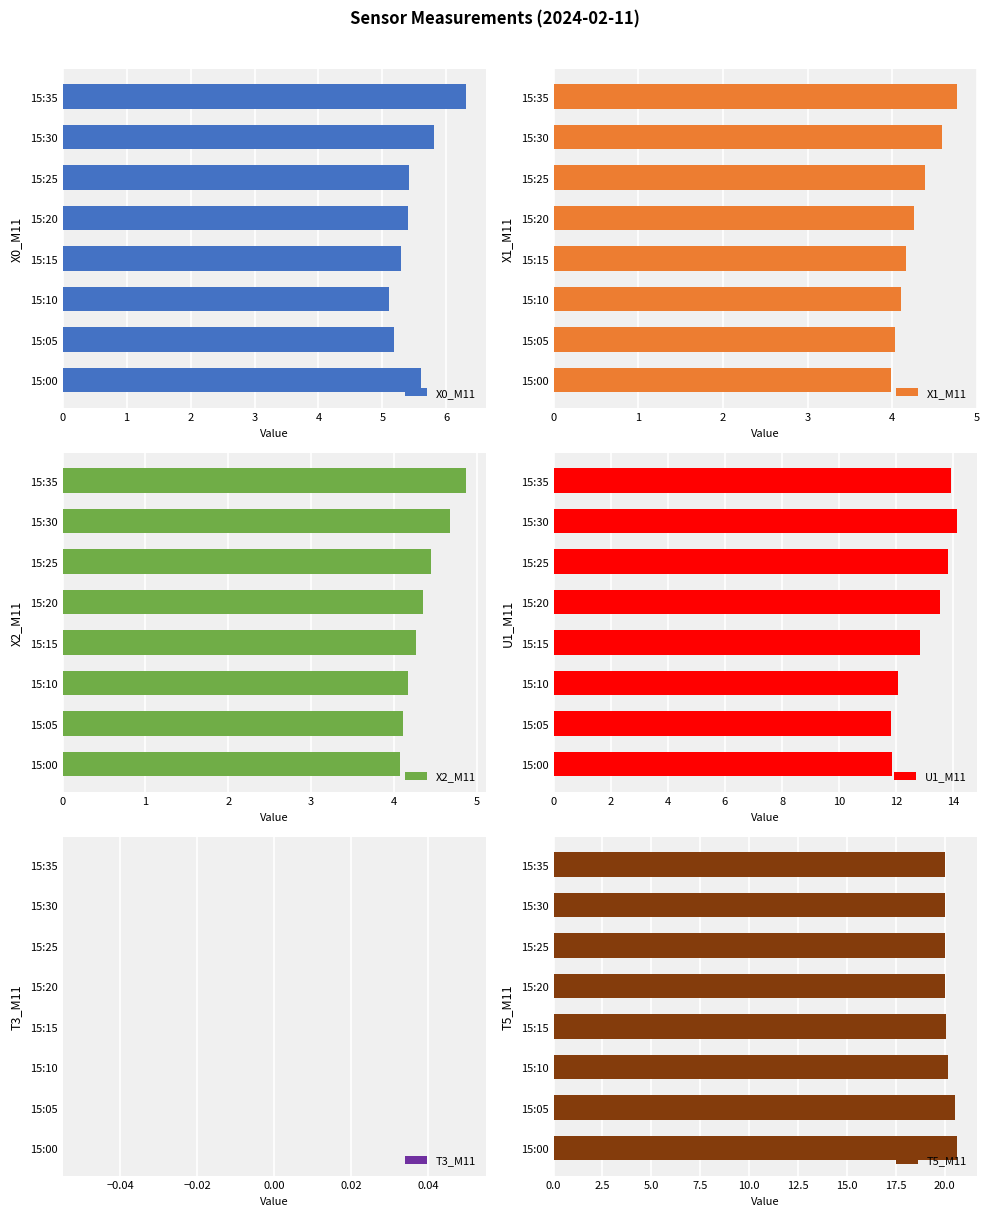

What is the difference between the second highest and second lowest values in the X0_M11 series?

0.6